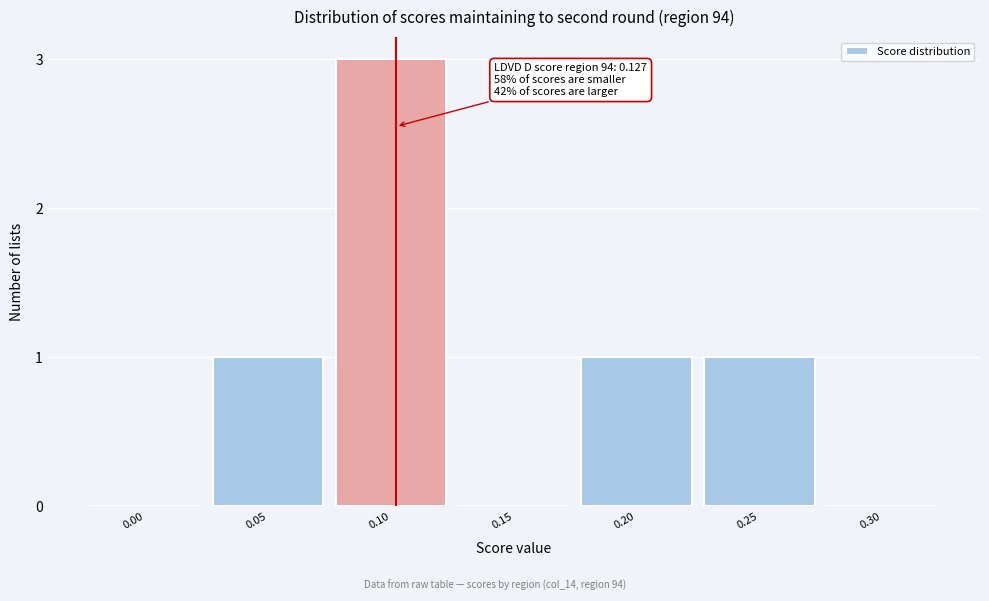

Reading right to left, list all the values displayed in this chart.

0.30=0	0.25=1	0.20=1	0.15=0	0.10=3	0.05=1	0.00=0